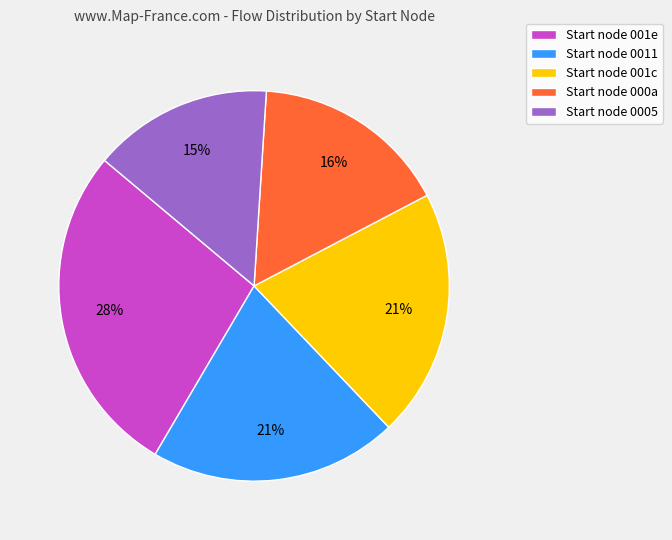

What is the largest slice in the pie chart?

Start node 001e